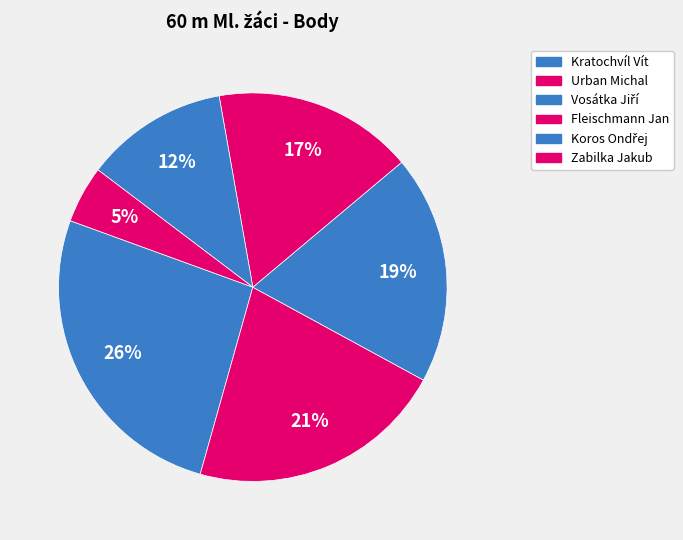

Which slice is the smallest?

Zabilka Jakub